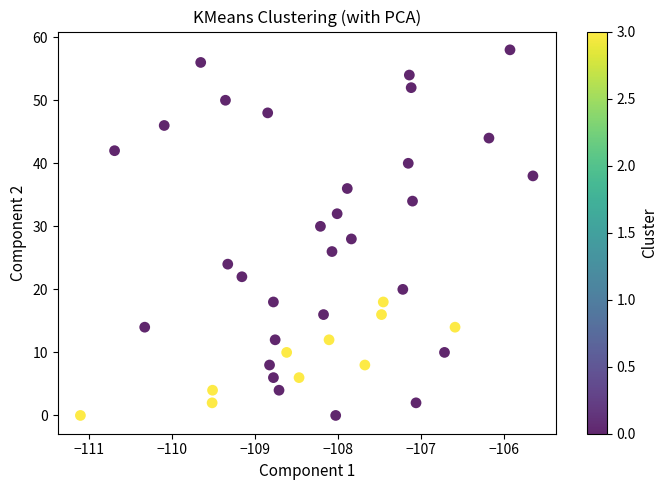

What is the range of Y values (max minus min)?

58